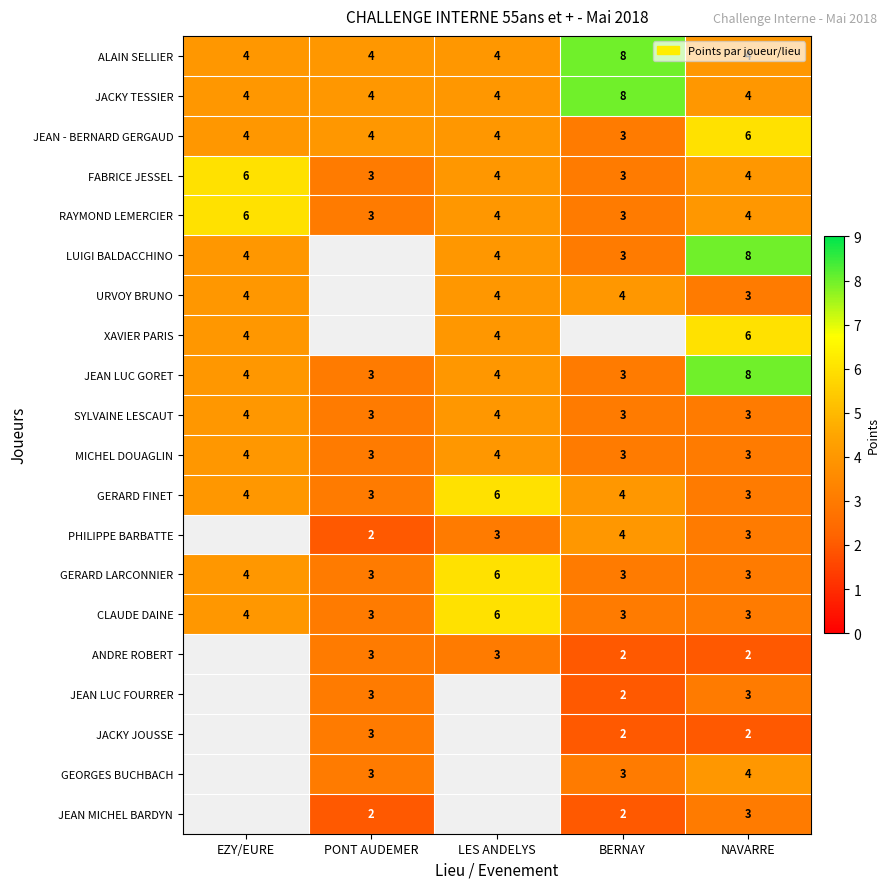

At which label does JEAN - BERNARD GERGAUD reach its minimum?

BERNAY